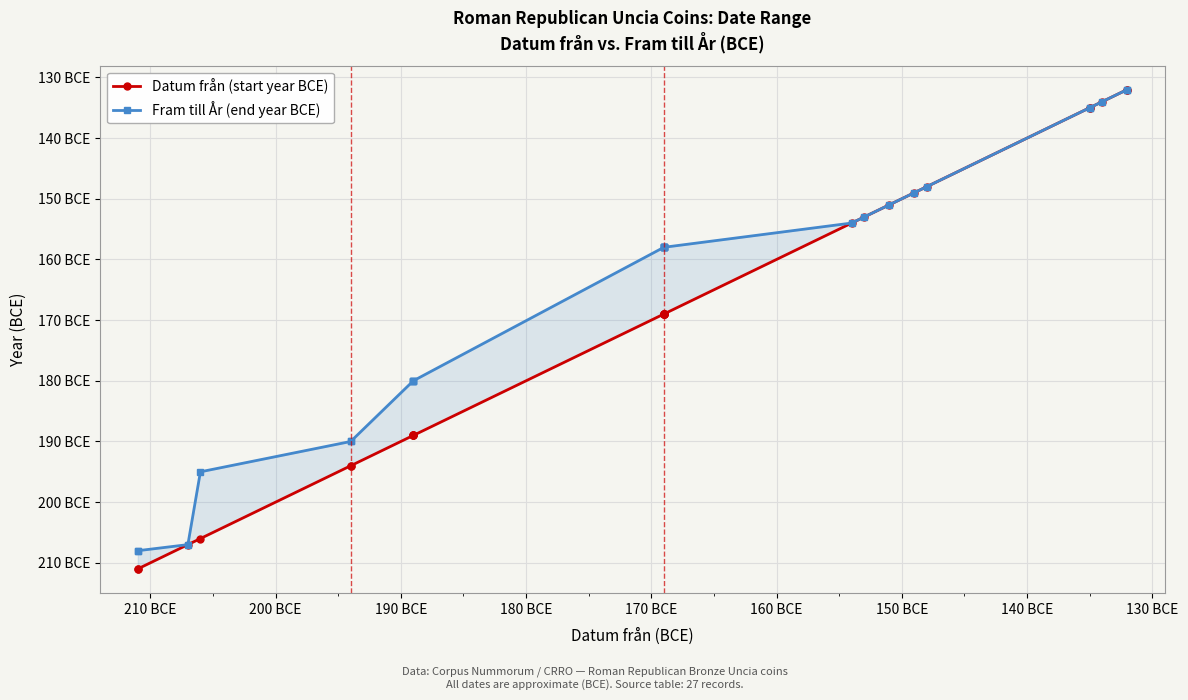

How many data points in Fram till År (end year BCE) are less than -158?

10